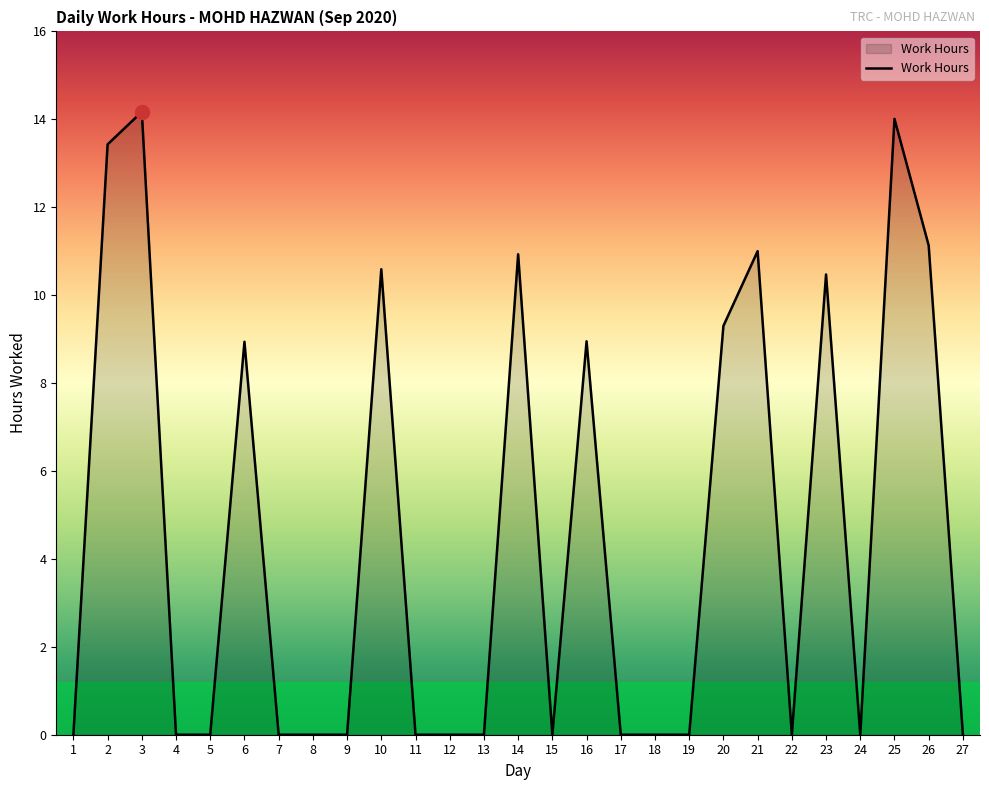

True or false: the data shows 14.0 at 25.

True